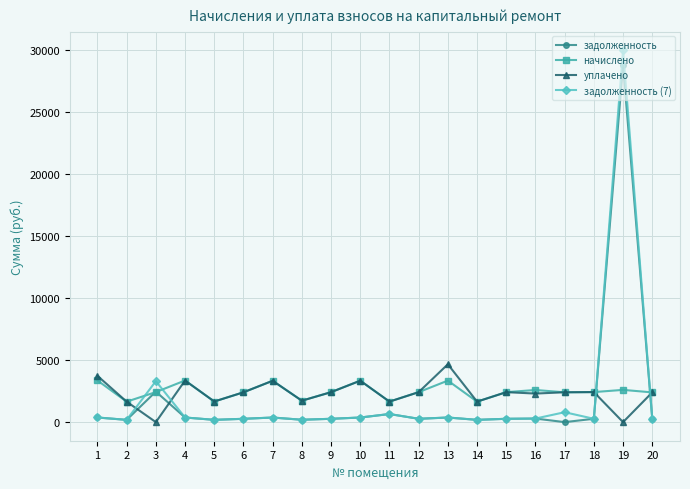

Between 3 and 14, which series saw the biggest shift?

задолженность (7)